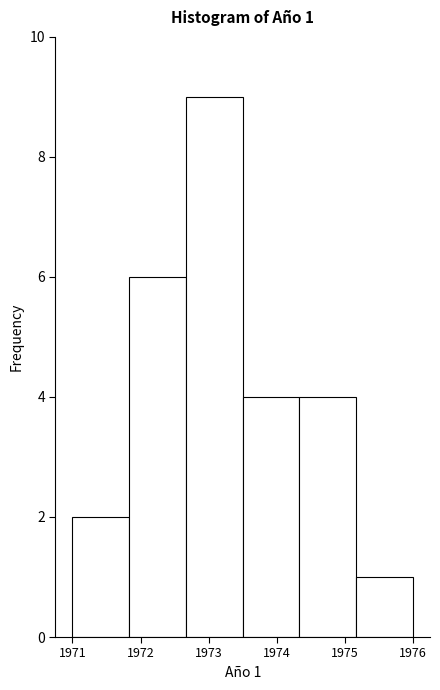

Which range on the x-axis has the tallest bar?

1972.7 to 1973.5